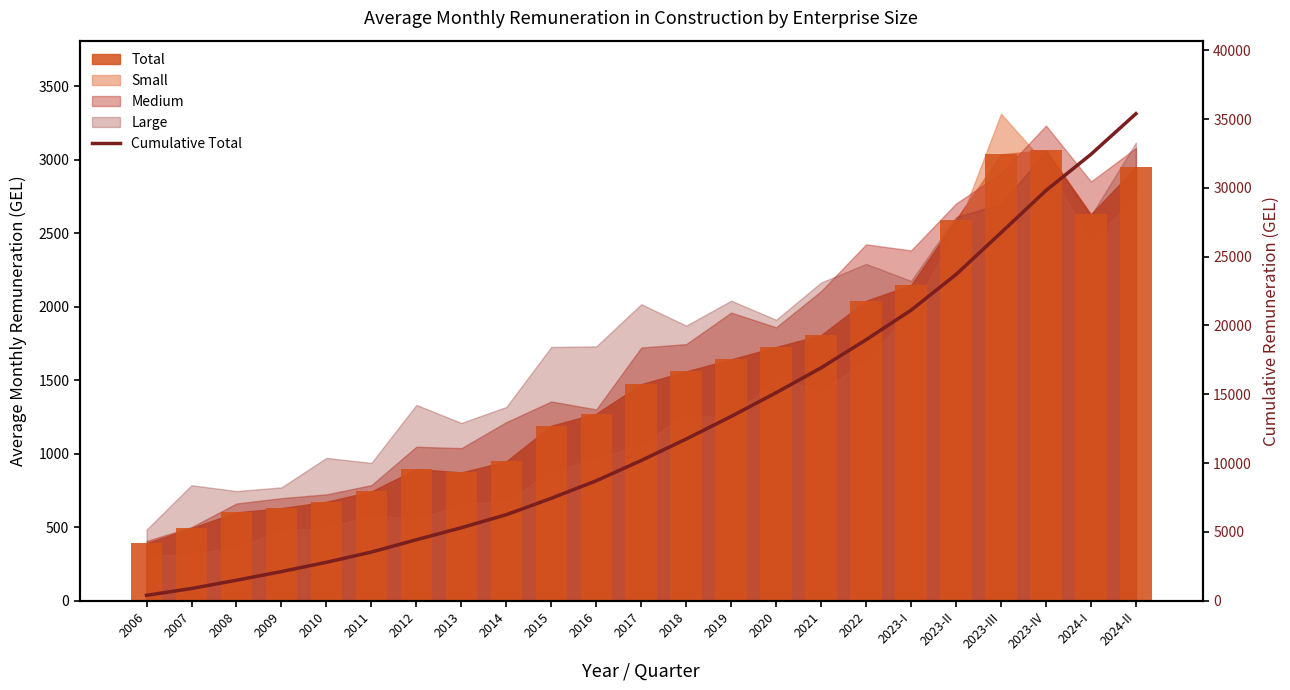

At which label is the value closest to 17887?

2021